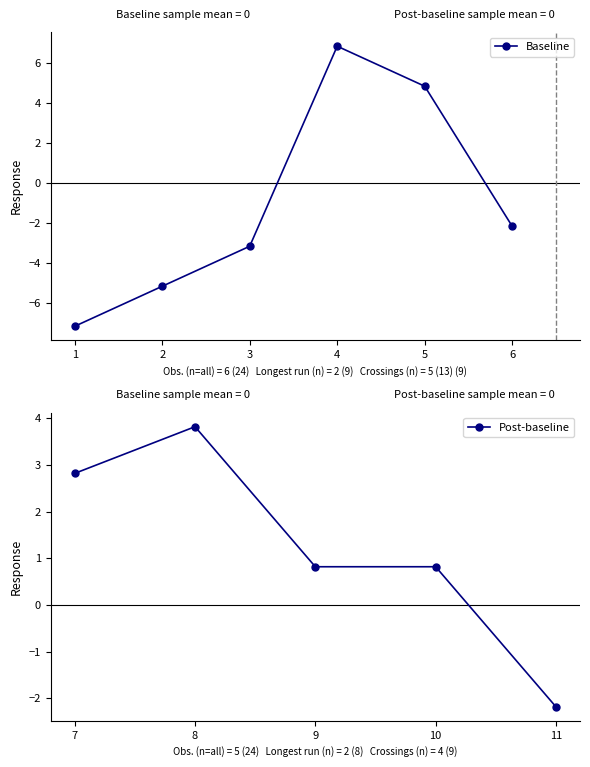

List the labels in order of Baseline value, smallest first.

1, 2, 3, 6, 5, 4